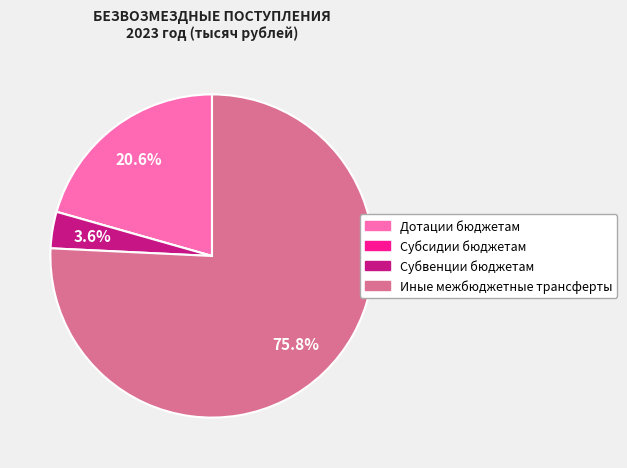

Do Дотации бюджетам and Иные межбюджетные трансферты together represent more than half of the pie?

Yes